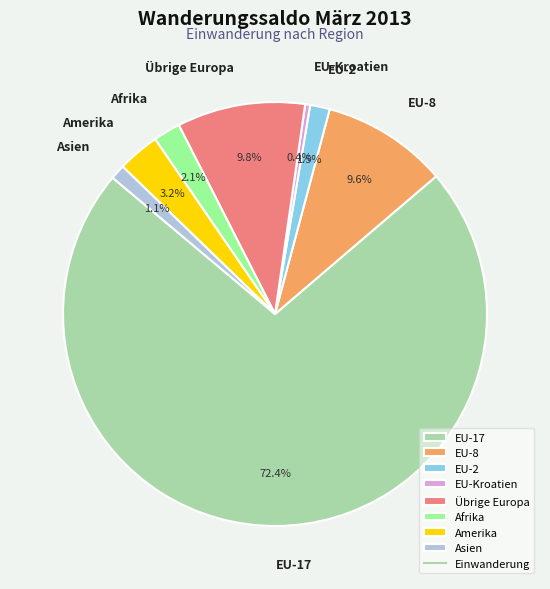

Which has a higher value, EU-8 or Afrika?

EU-8